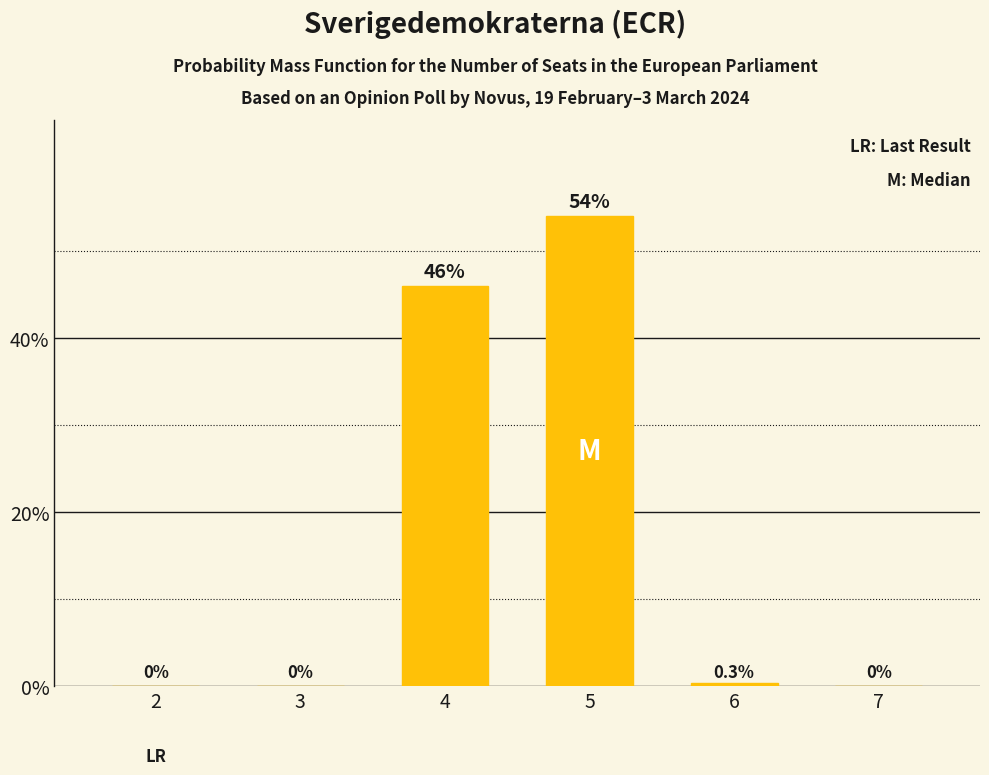

What is the ratio of the value at 4 to the value at 5?

0.9